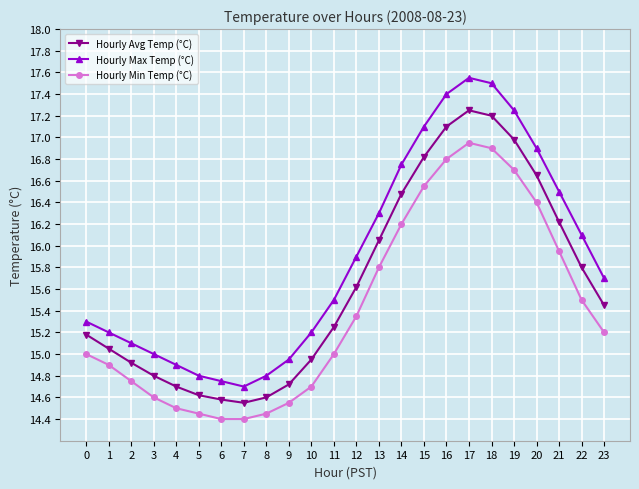

What is the minimum value for Hourly Max Temp (°C)?

14.7